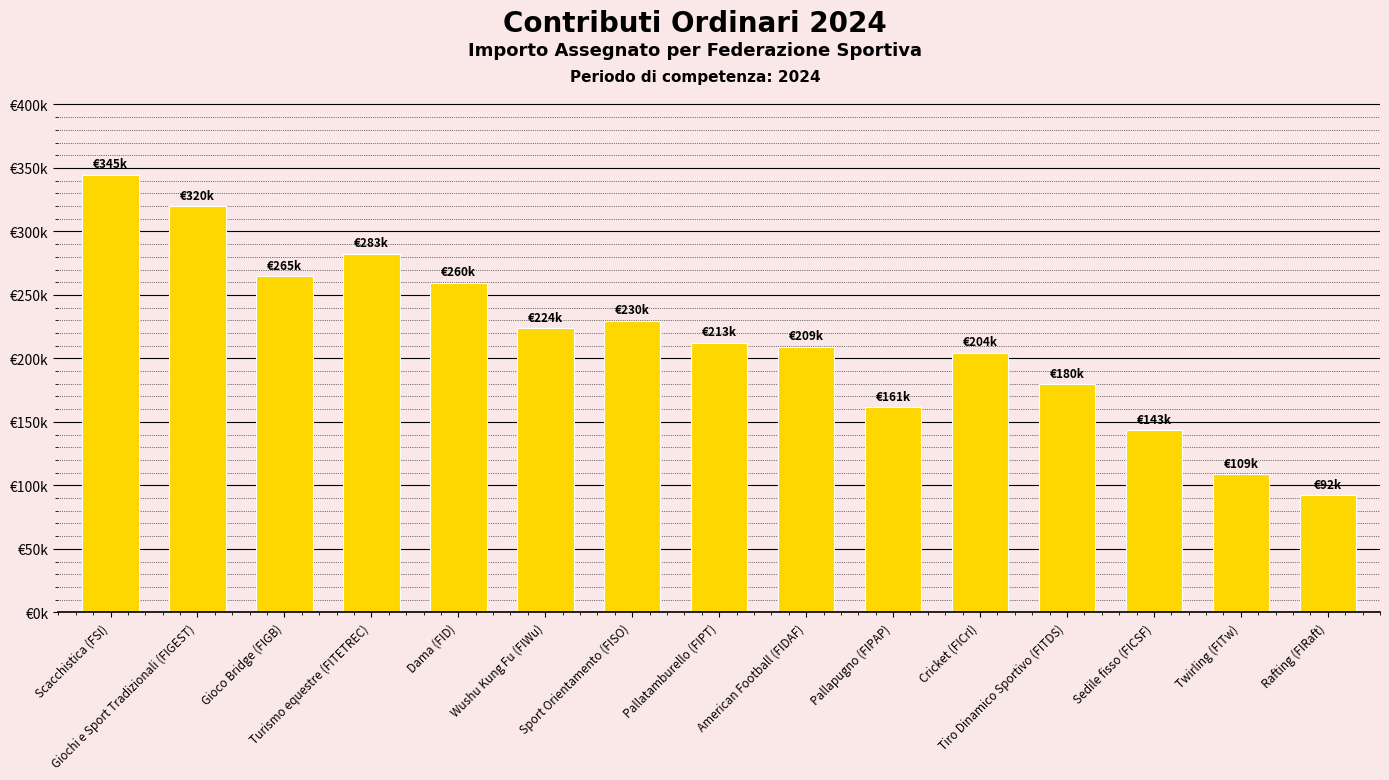

What position from the left is Pallapugno (FIPAP)?

10